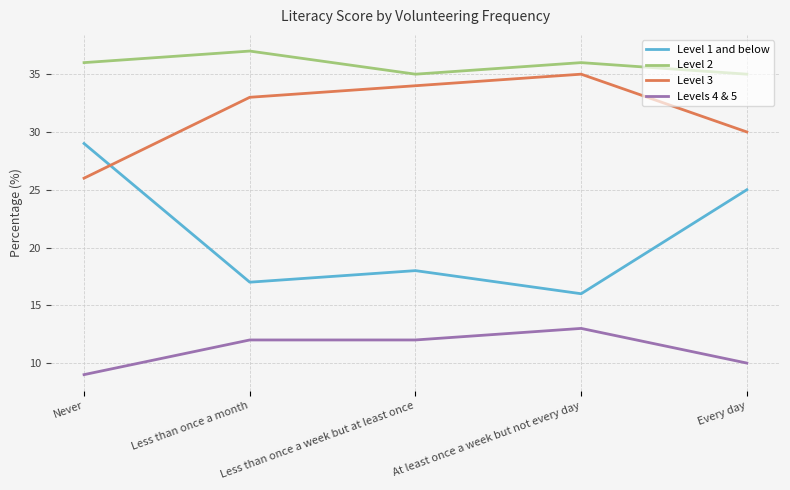

What position from the right is Less than once a week but at least once?

3